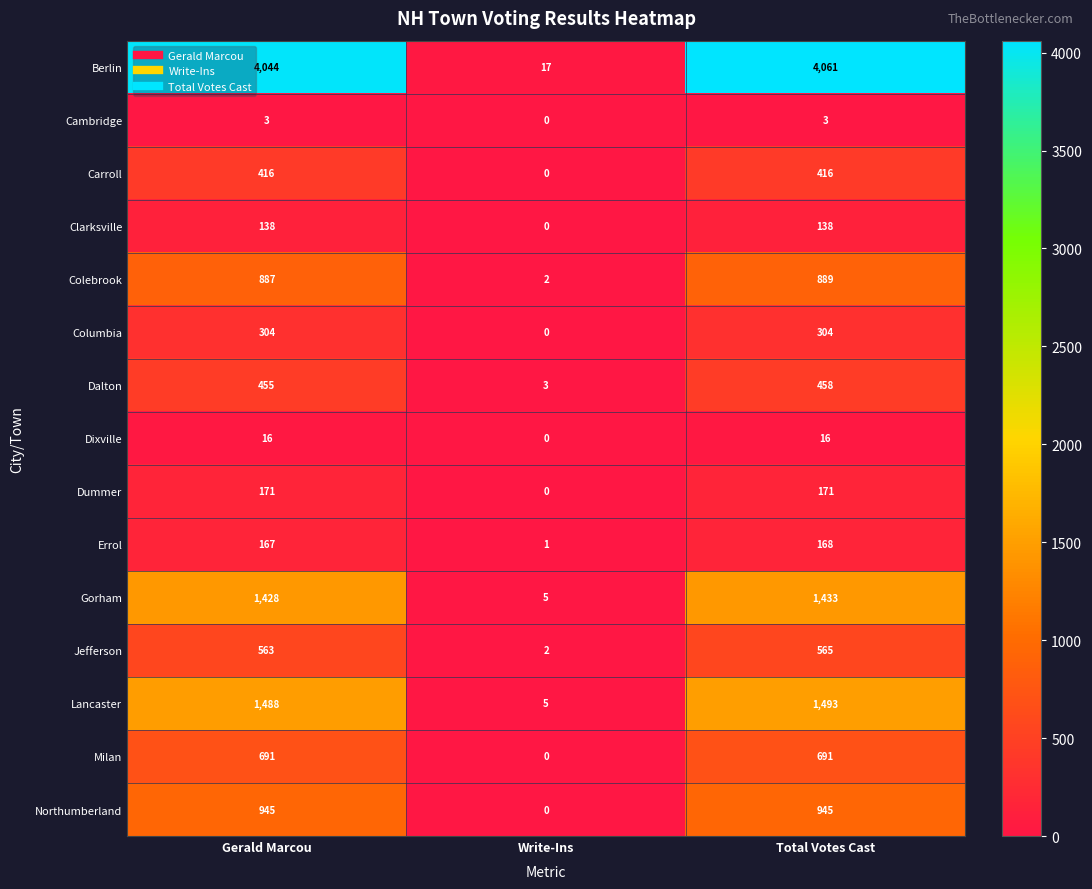

List the series in order of their peak value, highest first.

Berlin, Lancaster, Gorham, Northumberland, Colebrook, Milan, Jefferson, Dalton, Carroll, Columbia, Dummer, Errol, Clarksville, Dixville, Cambridge